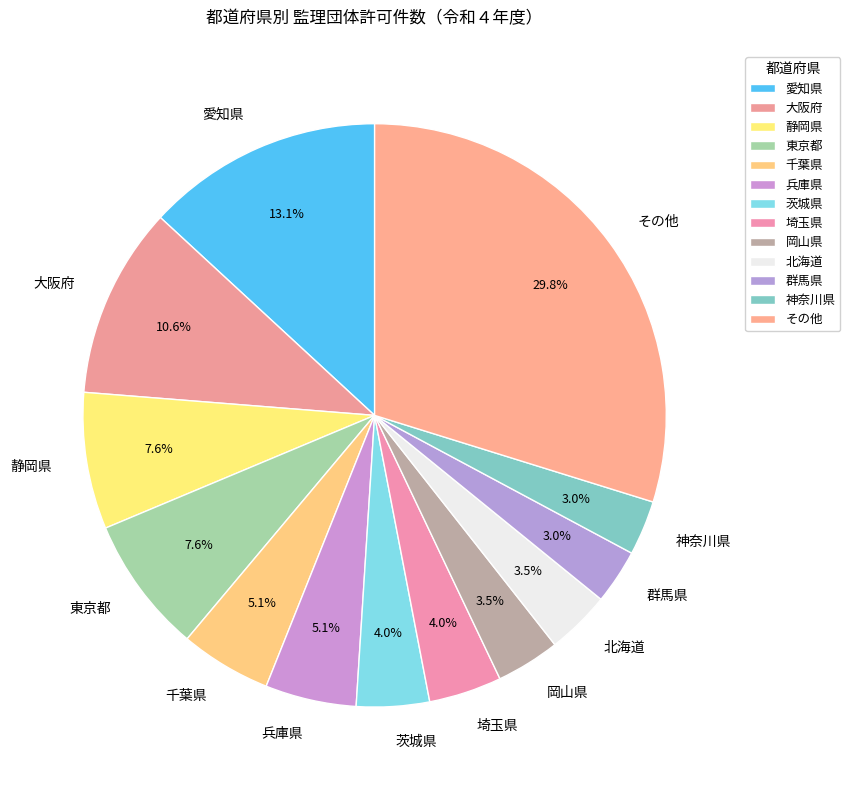

Which slice is the largest?

その他